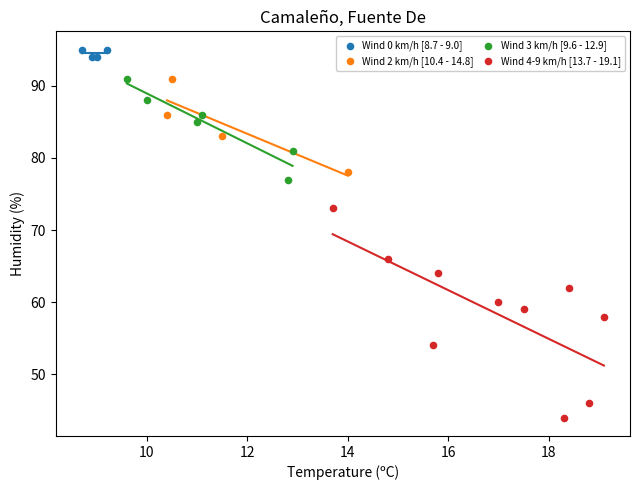

Which series has the widest spread of Y values?

Wind 4-9 km/h [13.7 - 19.1]